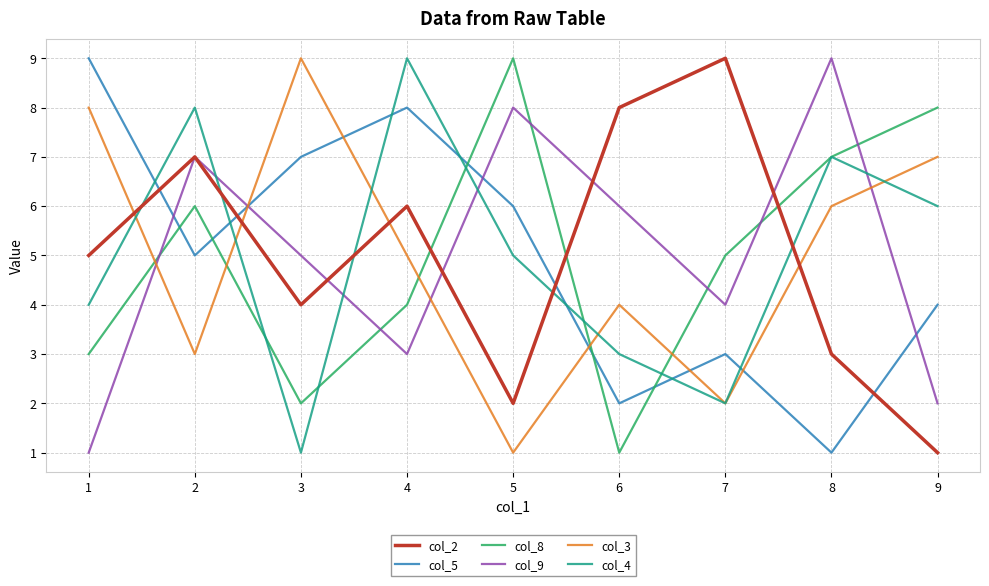

In col_4, how many points are lower than both neighbors (excluding endpoints)?

2